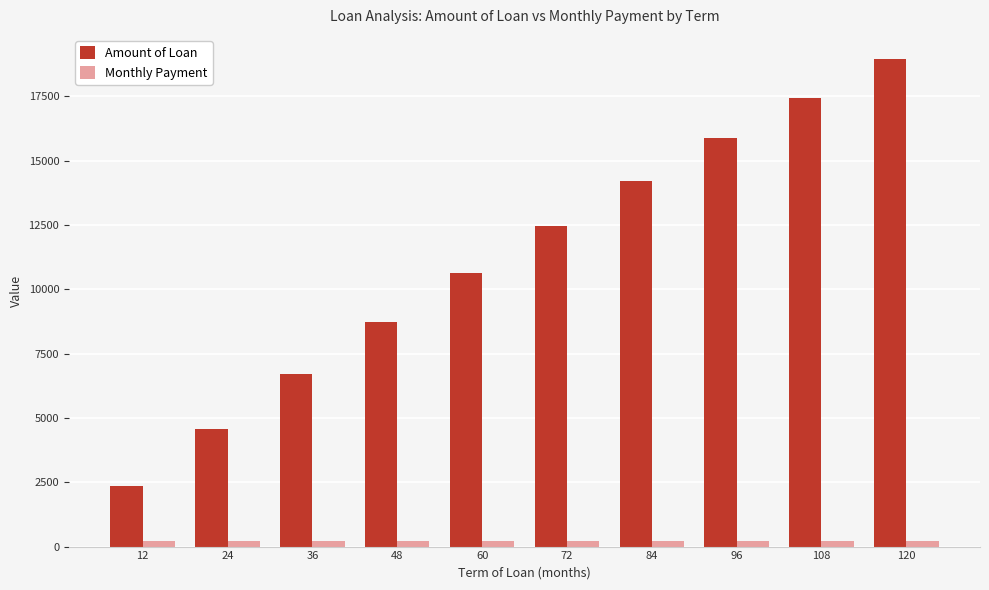

At which label is Amount of Loan closest to 10640?

60